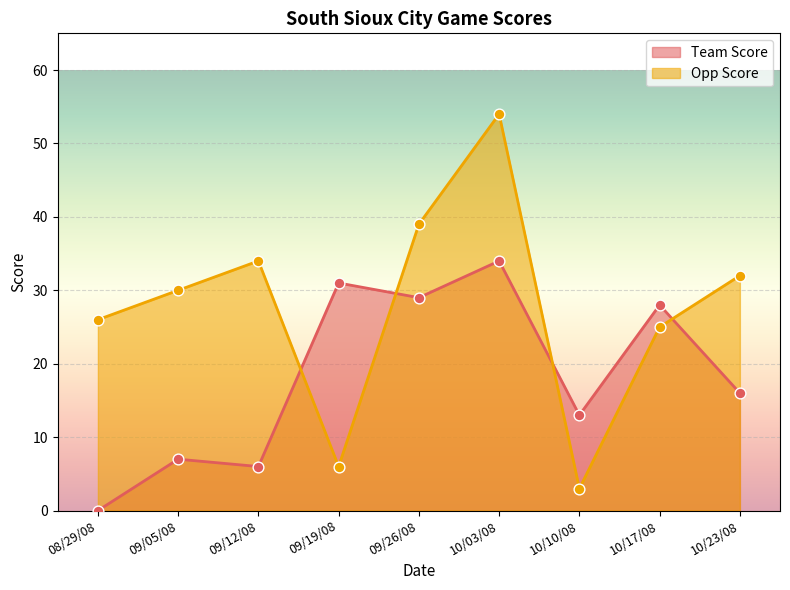

What is the total value across all series at 10/17/08?

53